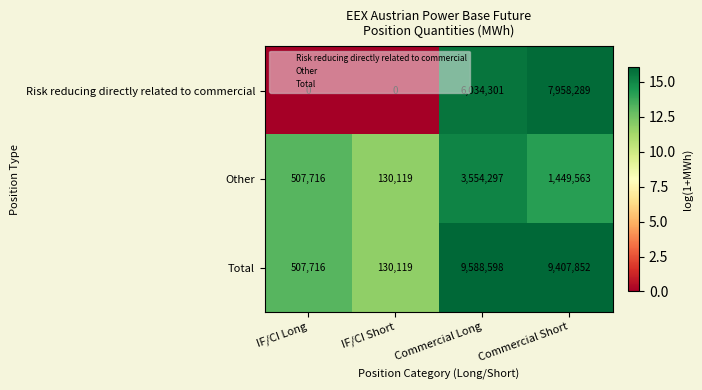

Which series has the widest spread of values?

Total